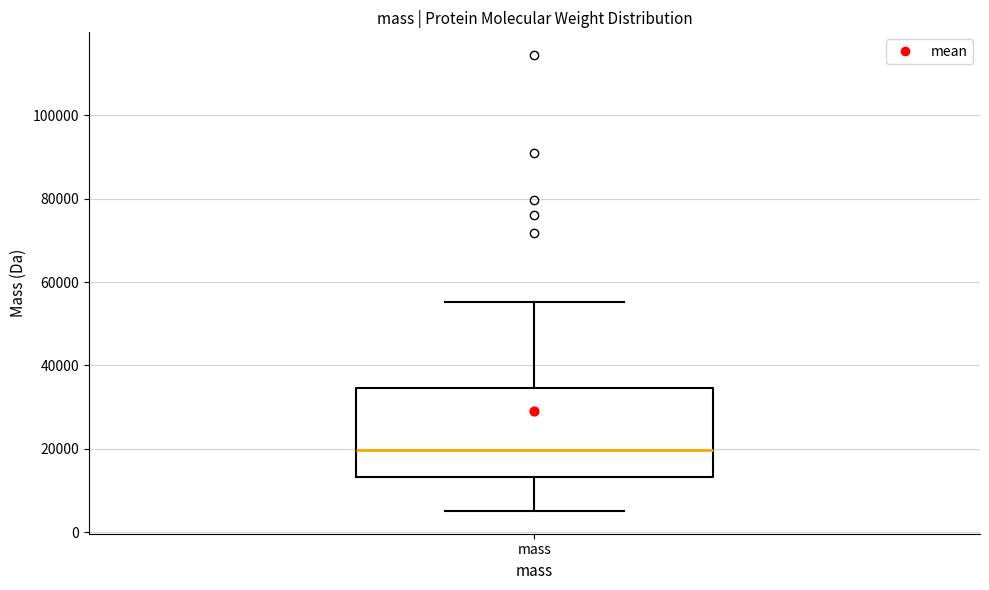

Transcribe this box plot: give where the median line is, the range the box spans, and where the two whiskers end, as read against the y-axis. The values are not printed on the chart, so give them approximately, as read against the axis.

median 20000, box 14000 to 34000, whiskers 6000 to 56000